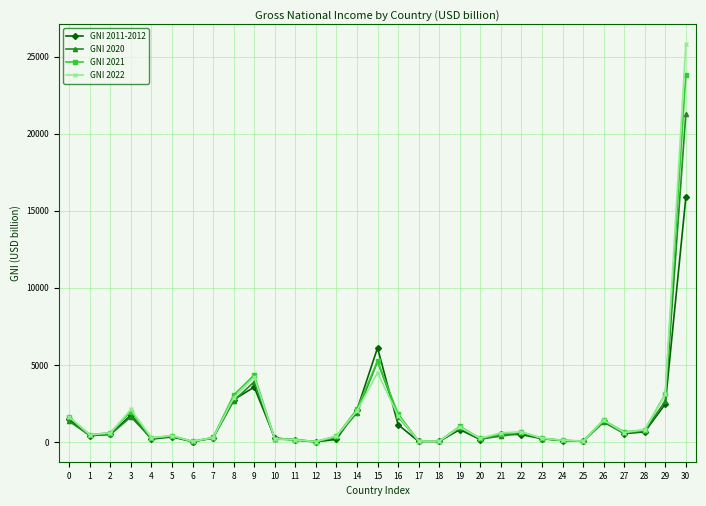

Which series has the largest range (max minus min)?

GNI 2022